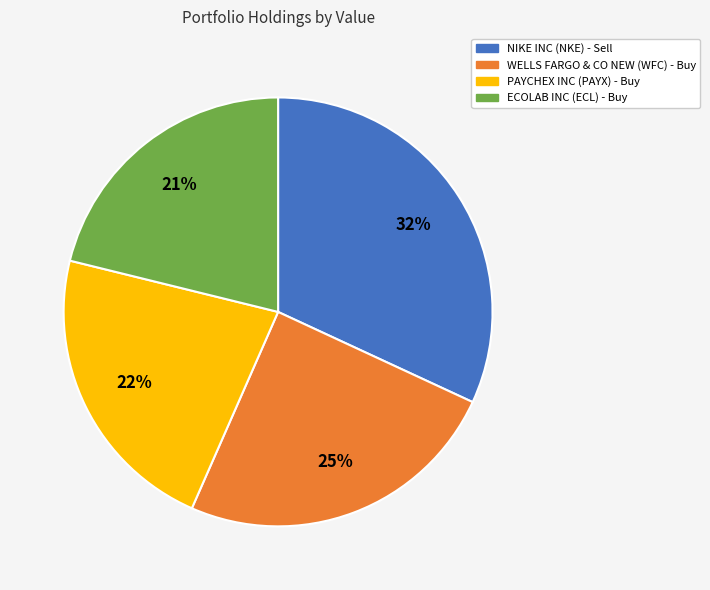

How many slices are in this pie chart?

4